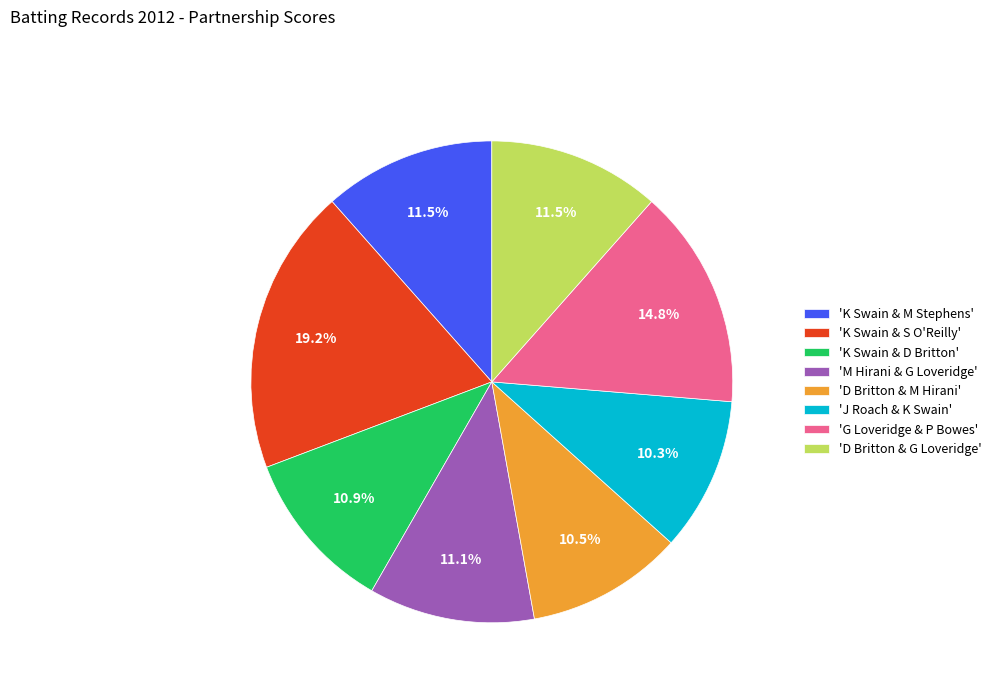

What percentage is NOT represented by 'G Loveridge & P Bowes'?

85.2%